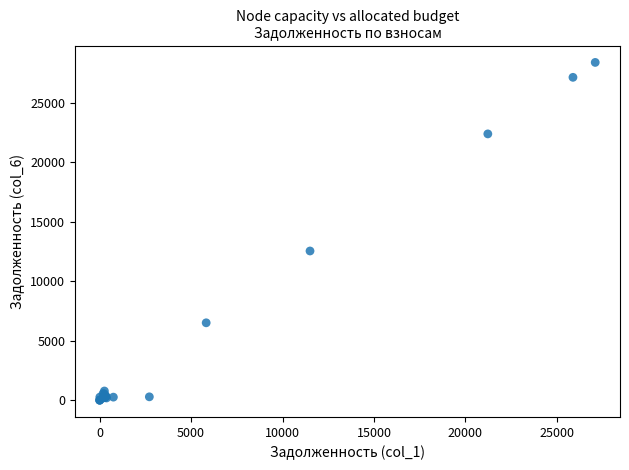

What Y value in the scatter plot is closest to 14194?

12539.9